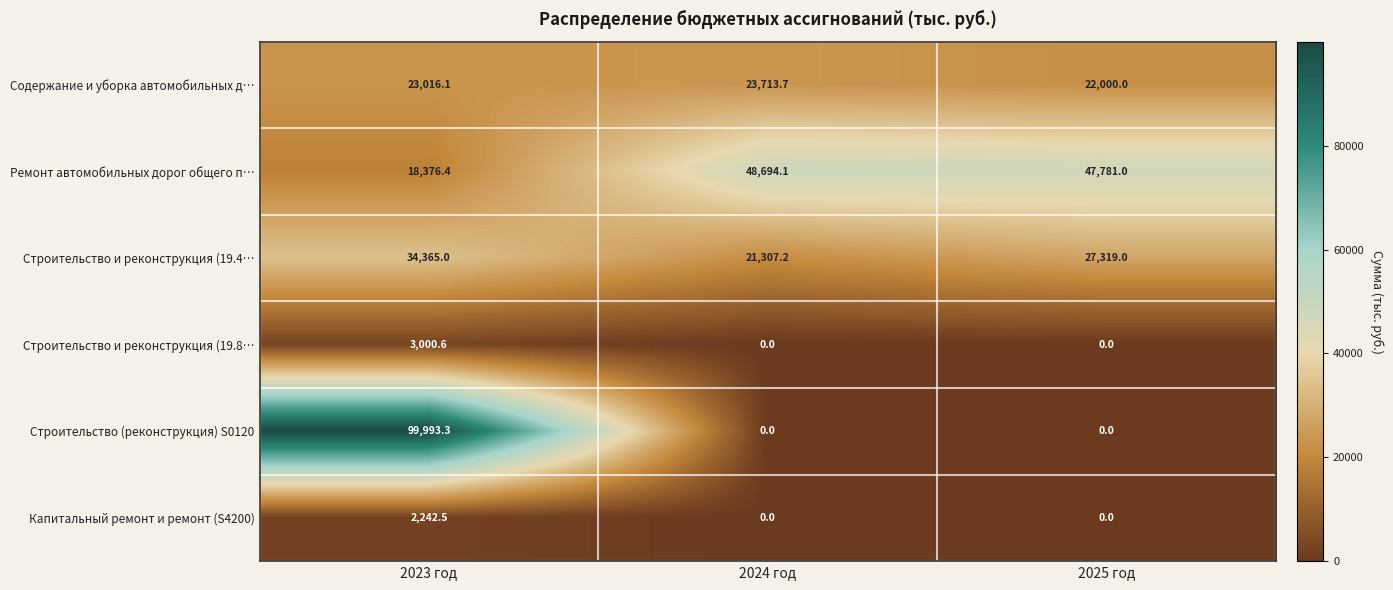

True or false: Строительство и реконструкция (19.4… has a value of 7175.8 at 2023 год.

False